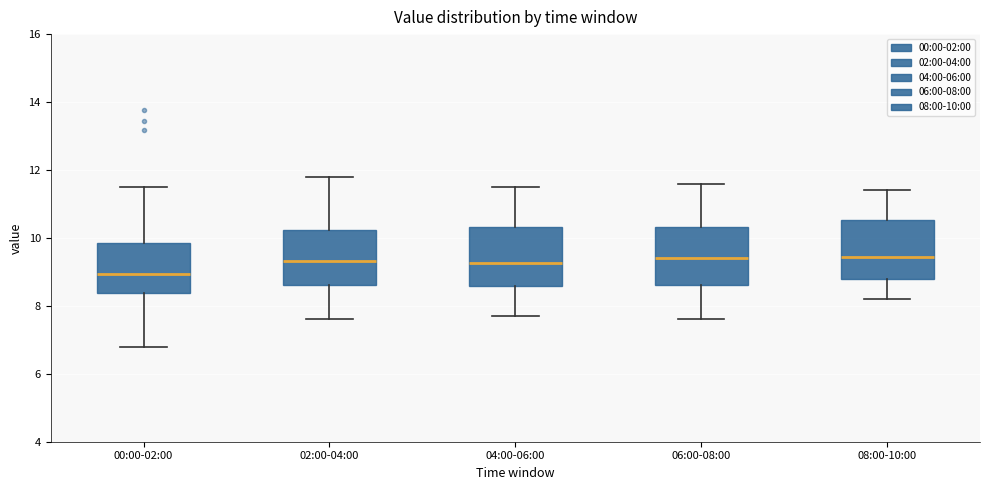

Where is the upper edge of the box for 02:00-04:00 on the y-axis? The values are not printed on the chart, so give them approximately, as read against the axis.

10.2